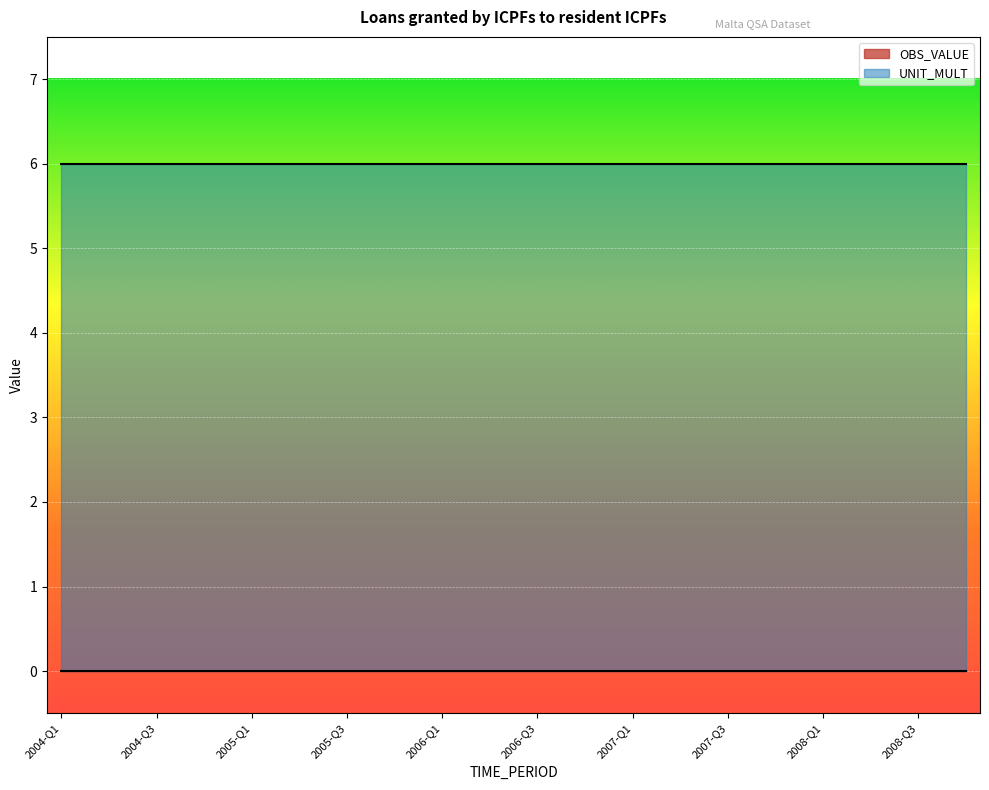

At which label does OBS_VALUE reach its peak?

2004-Q1